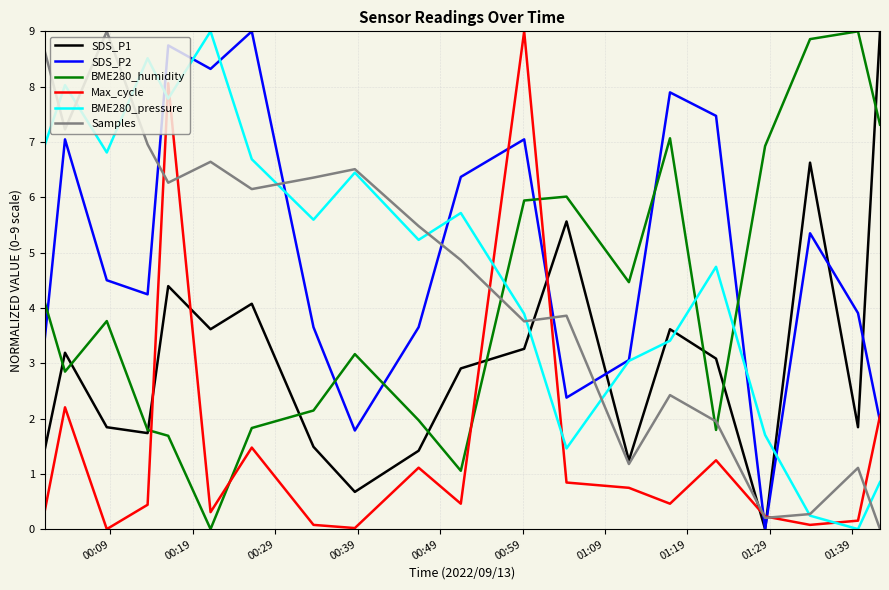

After their last crossing, which series has the higher values: BME280_humidity or SDS_P2?

BME280_humidity